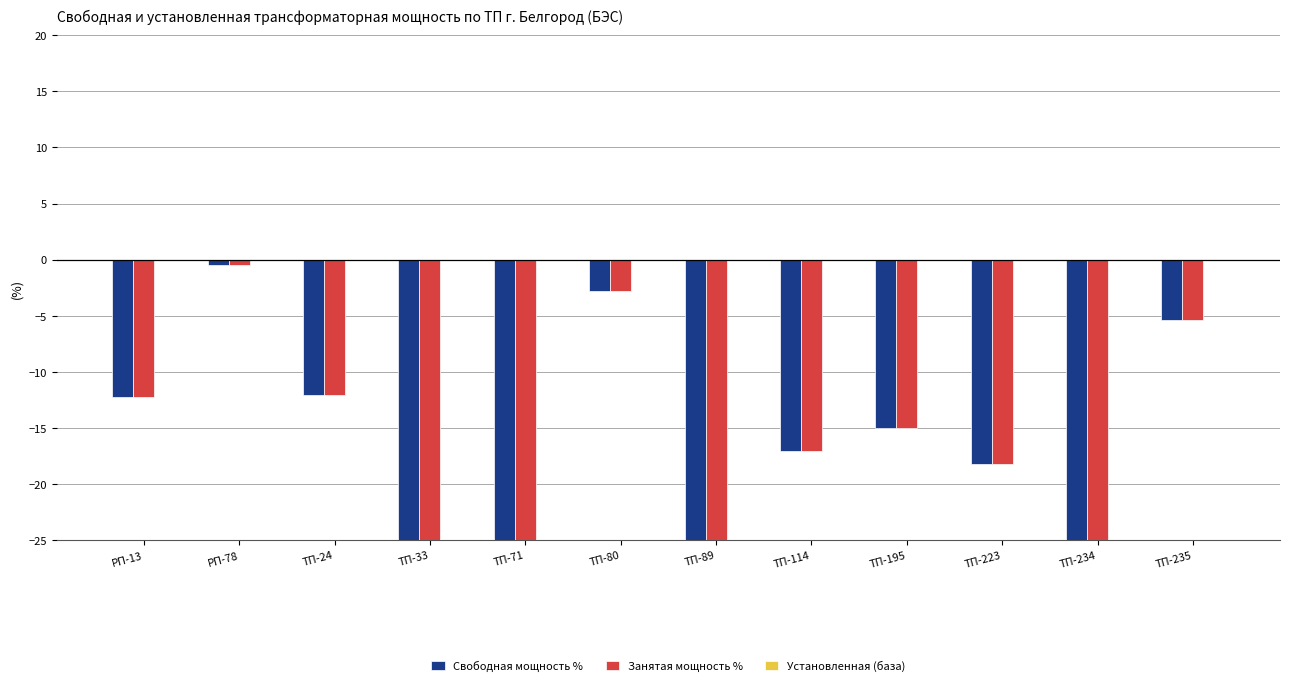

The Занятая мощность % series shows -2.8 at ТП-80. True or false?

True